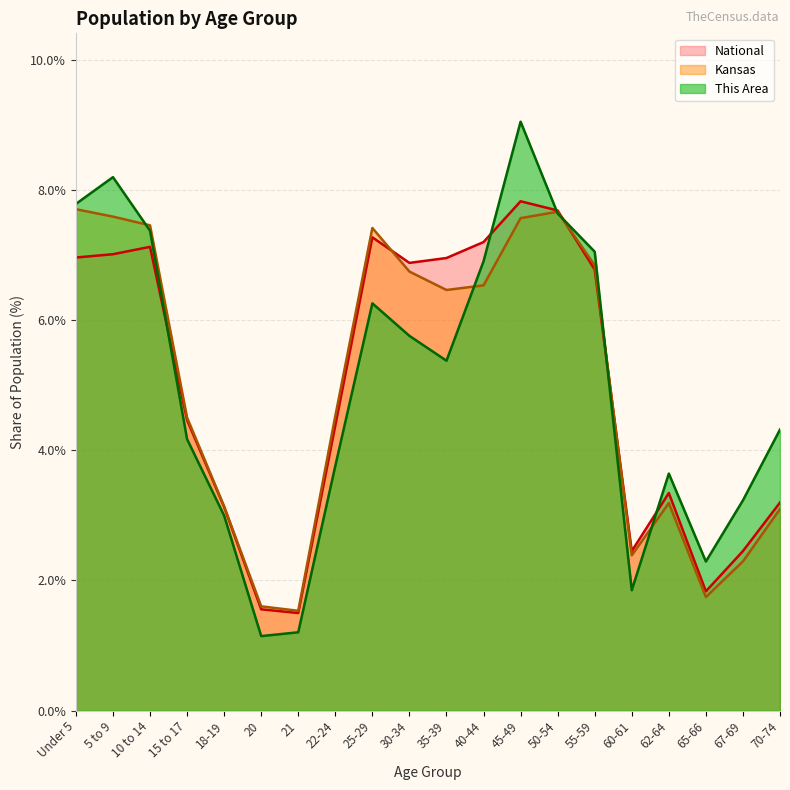

List the labels in order of This Area value, largest first.

45-49, 5 to 9, Under 5, 50-54, 10 to 14, 55-59, 40-44, 25-29, 30-34, 35-39, 70-74, 15 to 17, 22-24, 62-64, 67-69, 18-19, 65-66, 60-61, 21, 20